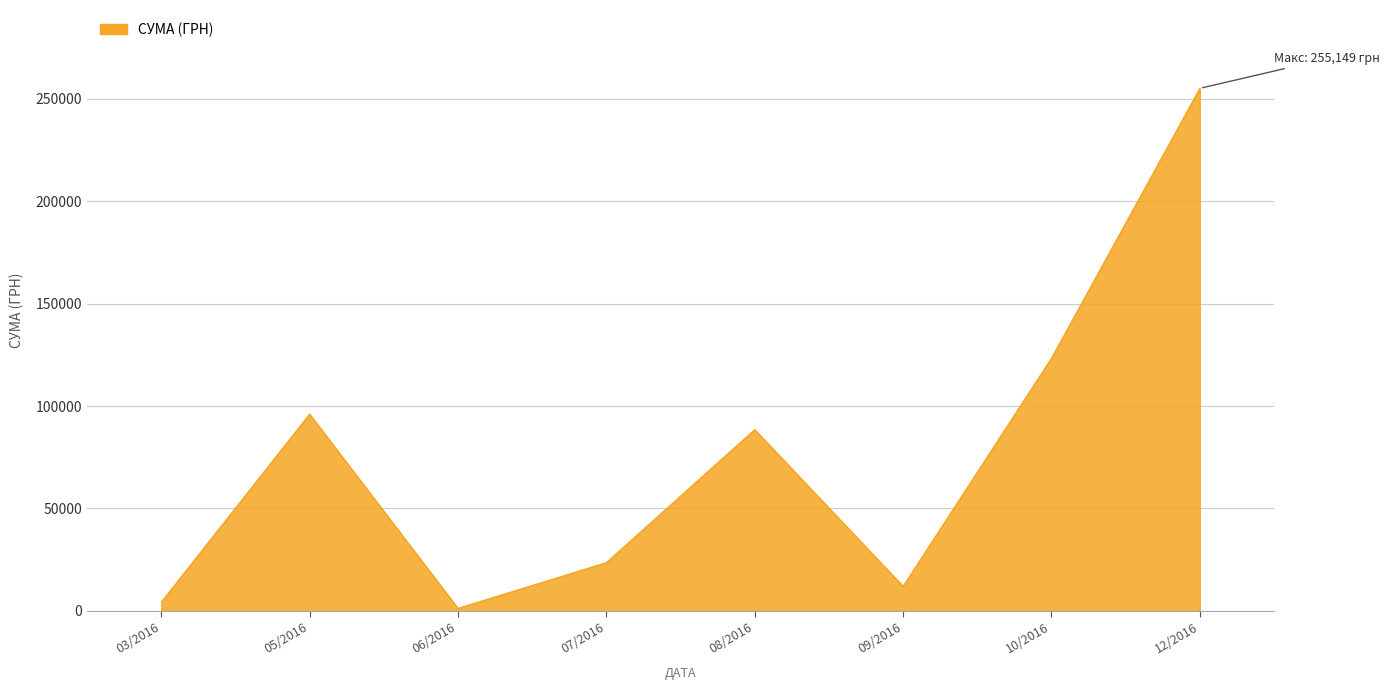

True or false: the data has more than 0 interior local peaks.

True